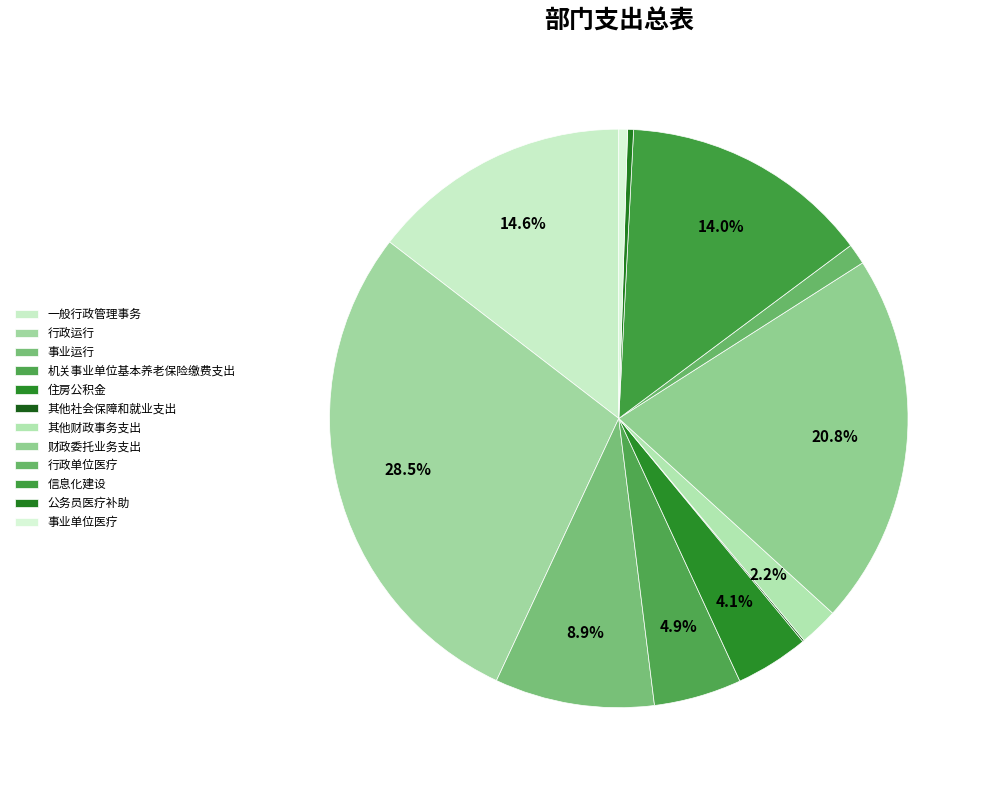

Is it true that 机关事业单位基本养老保险缴费支出 is 5% of the pie?

True